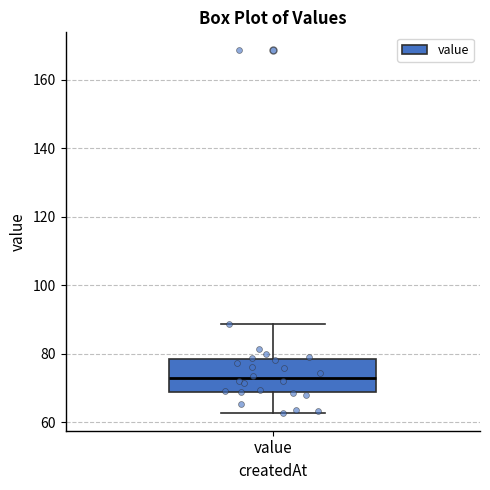

Read this box plot against the y-axis: the position of the median line, the range covered by the box, and the ends of both whiskers. The values are not printed on the chart, so give them approximately, as read against the axis.

median 72, box 68 to 78, whiskers 62 to 88